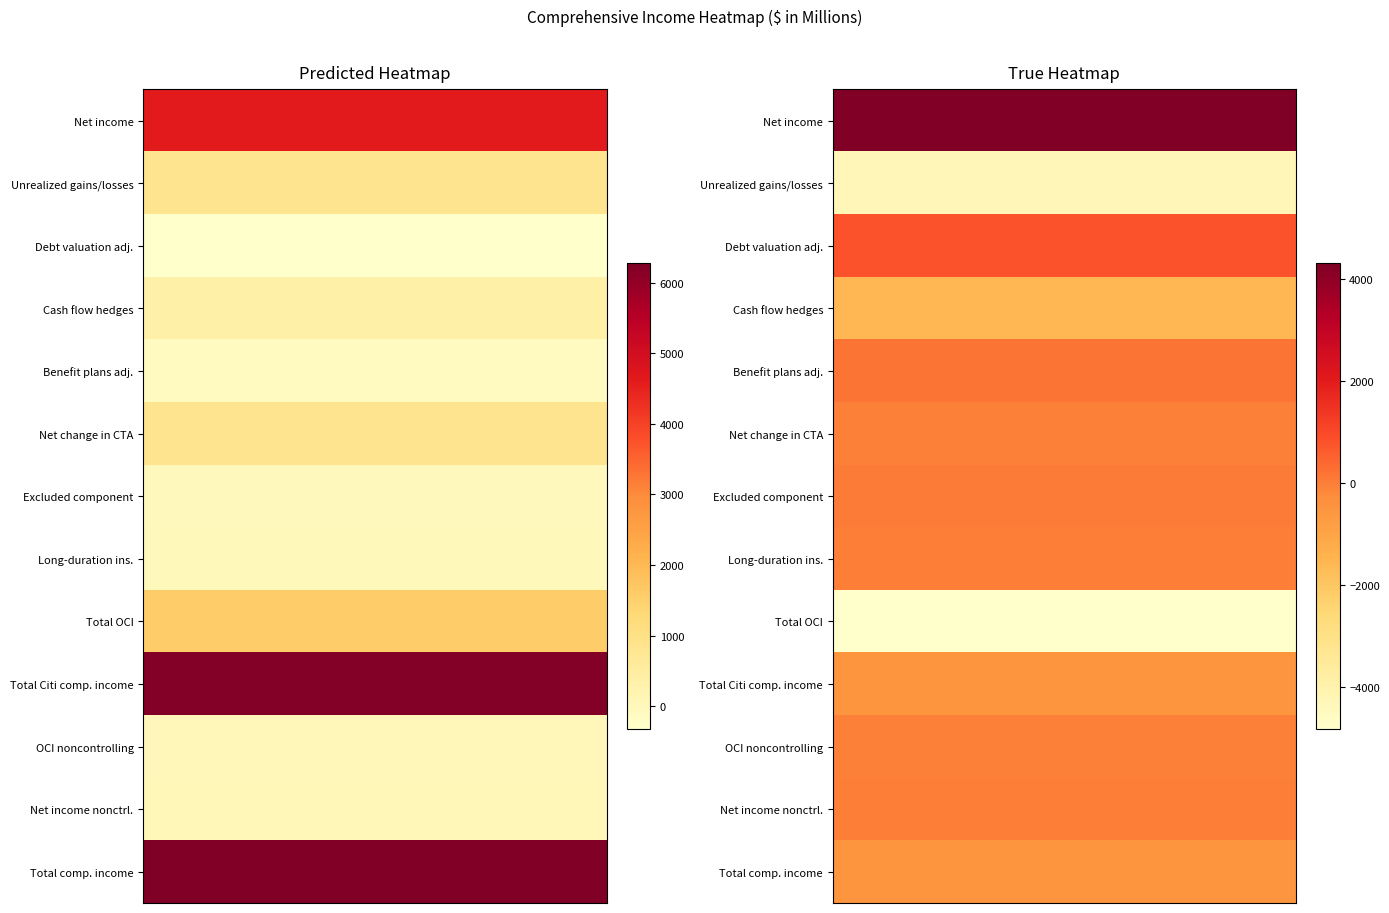

What is the total value across all series at 1?

-6386